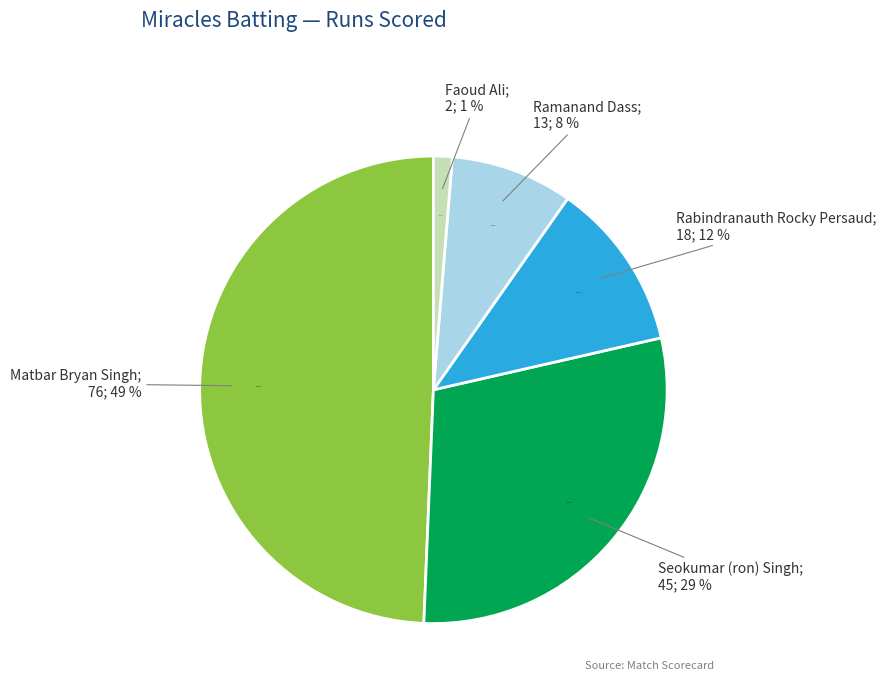

True or false: Rabindranauth Rocky Persaud accounts for 26% of the total.

False